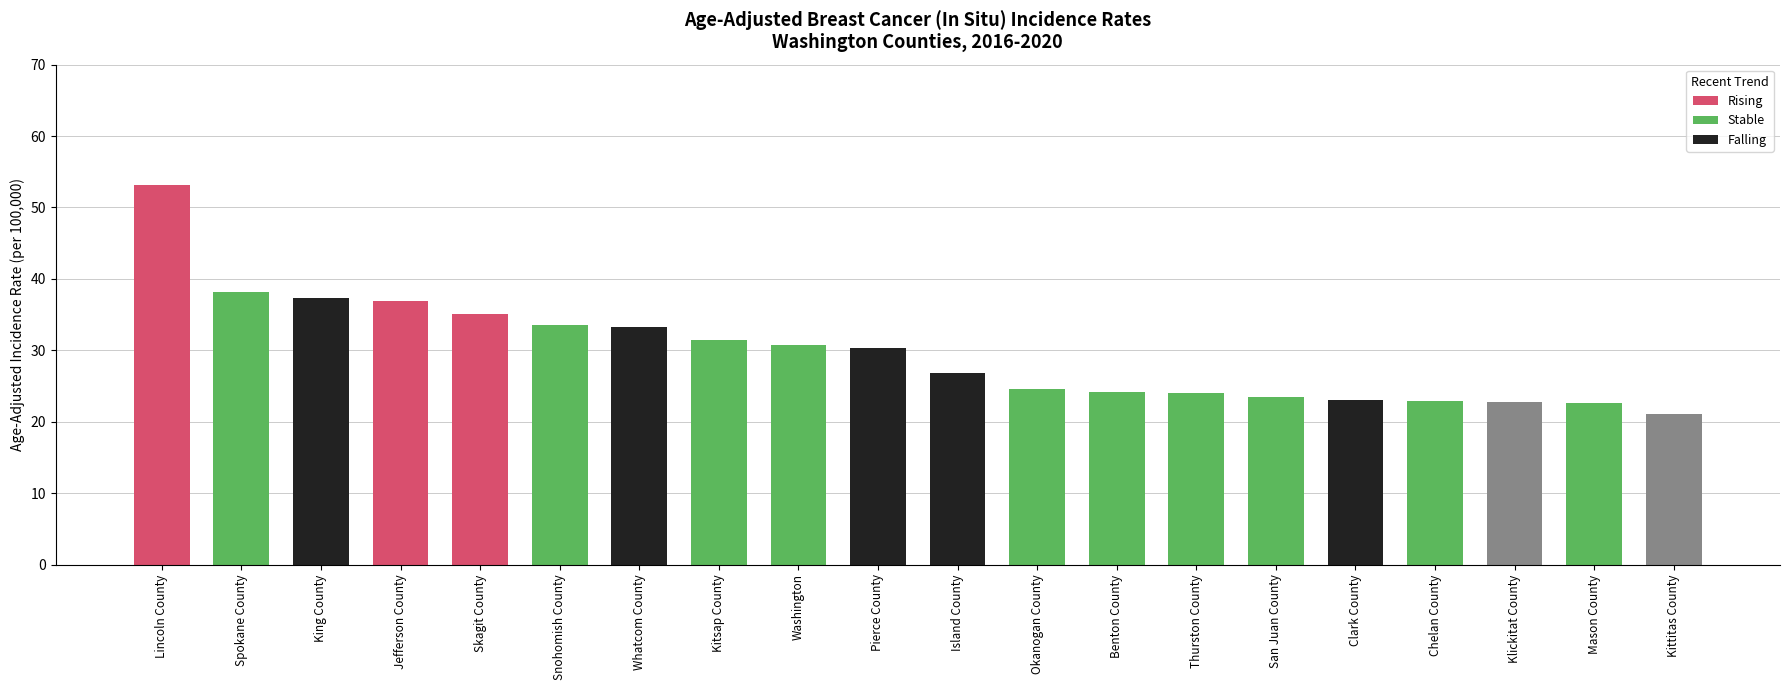

Approximately how many times larger is the value at Kitsap County compared to Mason County?

1.4